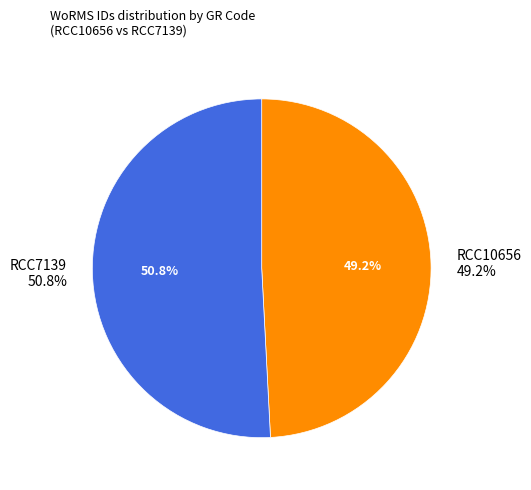

Which category has the smallest portion of the pie?

RCC10656